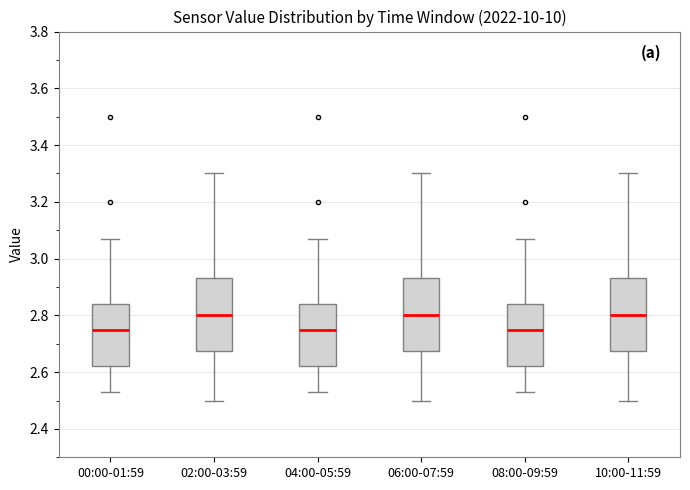

Reading left to right, transcribe this box plot: for each box, give where its median line is, the range the box spans, and where its two whiskers end, as read against the y-axis. The values are not printed on the chart, so give them approximately, as read against the axis.

00:00-01:59: median 2.76, box 2.62 to 2.84, whiskers 2.54 to 3.08
02:00-03:59: median 2.80, box 2.68 to 2.94, whiskers 2.50 to 3.30
04:00-05:59: median 2.76, box 2.62 to 2.84, whiskers 2.54 to 3.08
06:00-07:59: median 2.80, box 2.68 to 2.94, whiskers 2.50 to 3.30
08:00-09:59: median 2.76, box 2.62 to 2.84, whiskers 2.54 to 3.08
10:00-11:59: median 2.80, box 2.68 to 2.94, whiskers 2.50 to 3.30